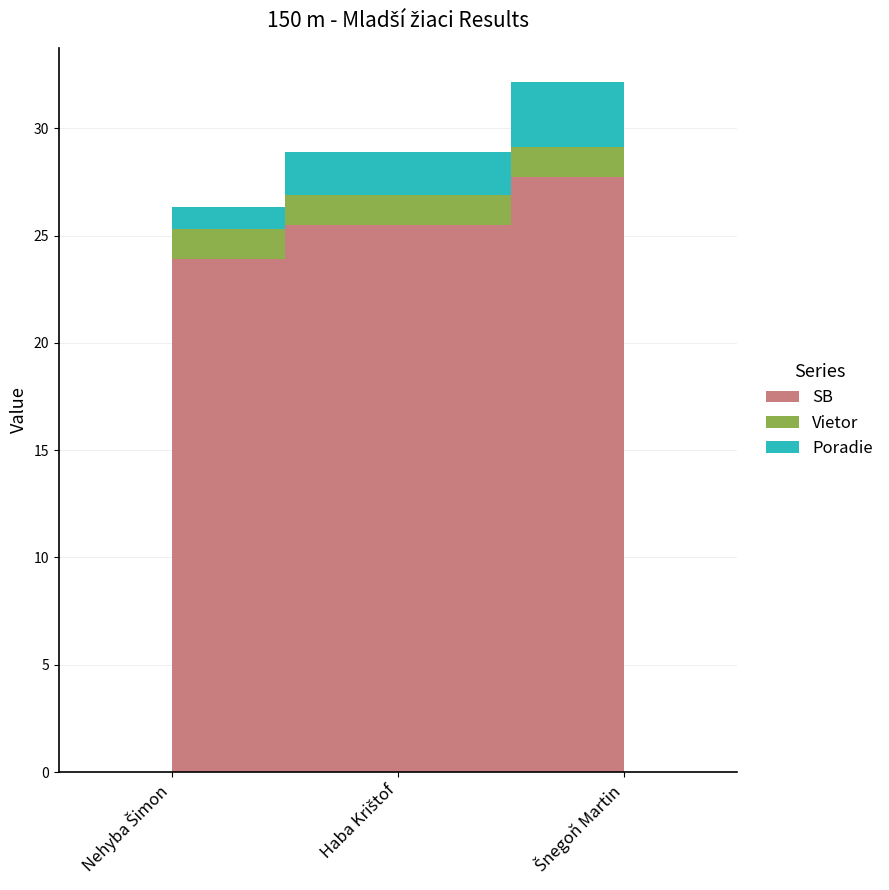

Reading left to right, what are all the values shown in this chart?

SB: Nehyba Šimon=23.9	Haba Krištof=25.5	Šnegoň Martin=27.8
Vietor: Nehyba Šimon=1.4	Haba Krištof=1.4	Šnegoň Martin=1.4
Poradie: Nehyba Šimon=1.0	Haba Krištof=2.0	Šnegoň Martin=3.0